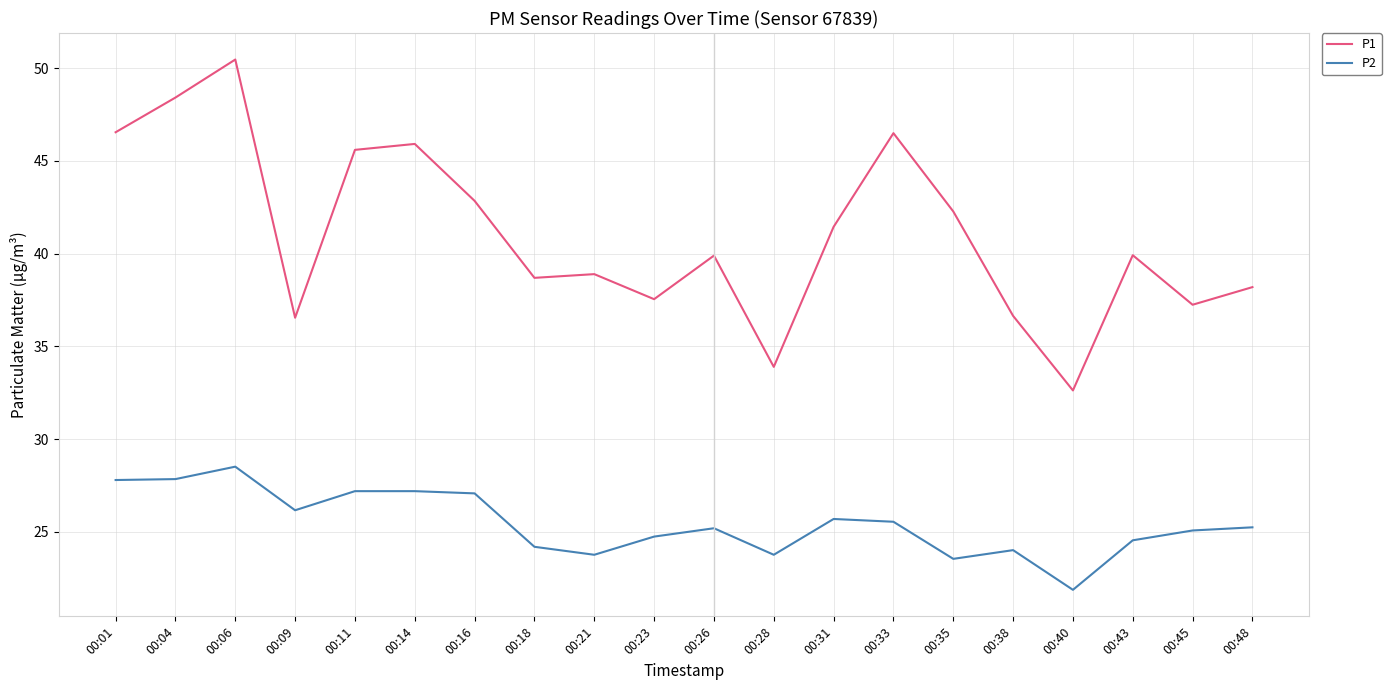

Which series has the largest total across all categories?

P1